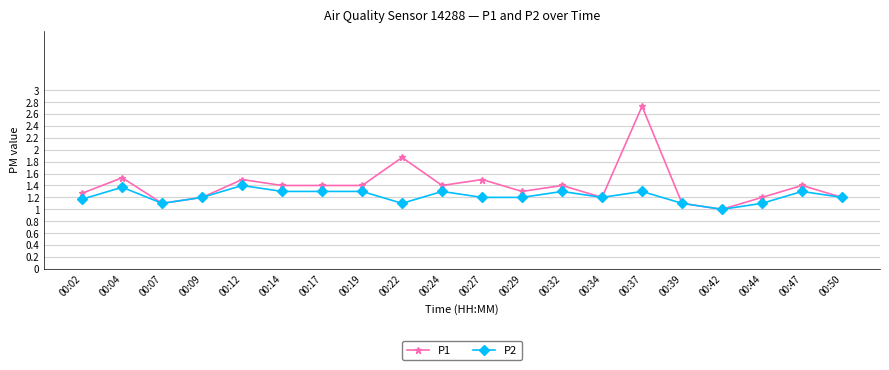

What is the total value across all series at 00:02?

2.4